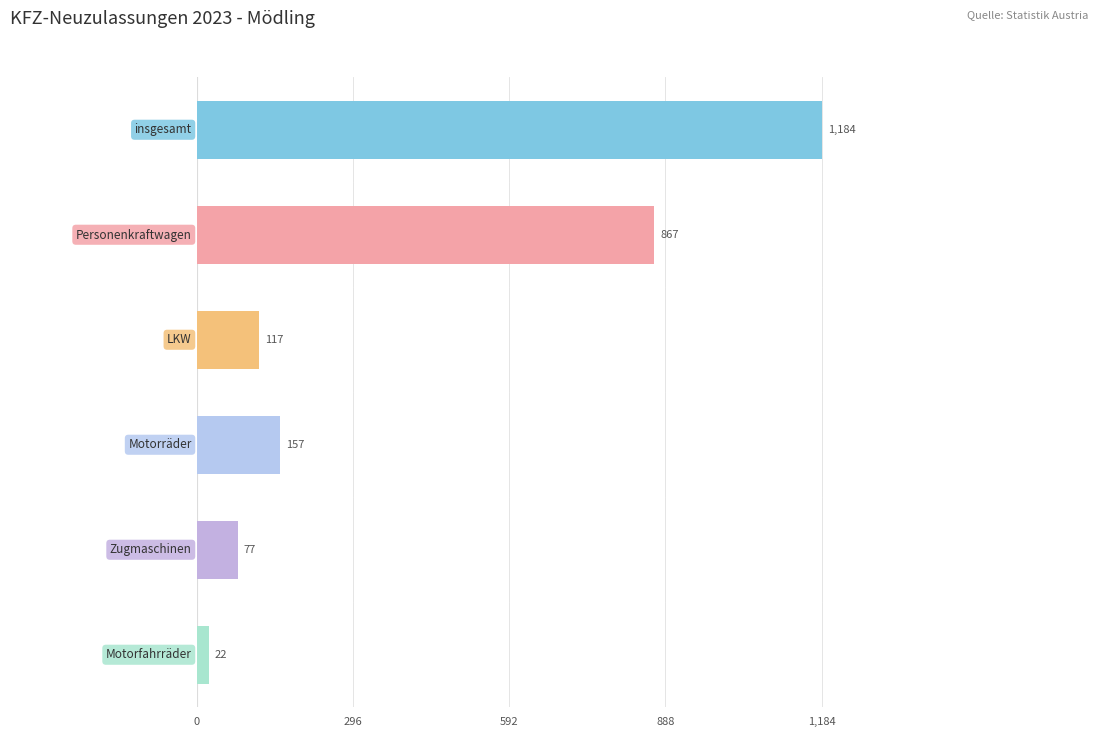

Is the value of Motorräder at 7 greater than the value of LKW at 0?

Yes